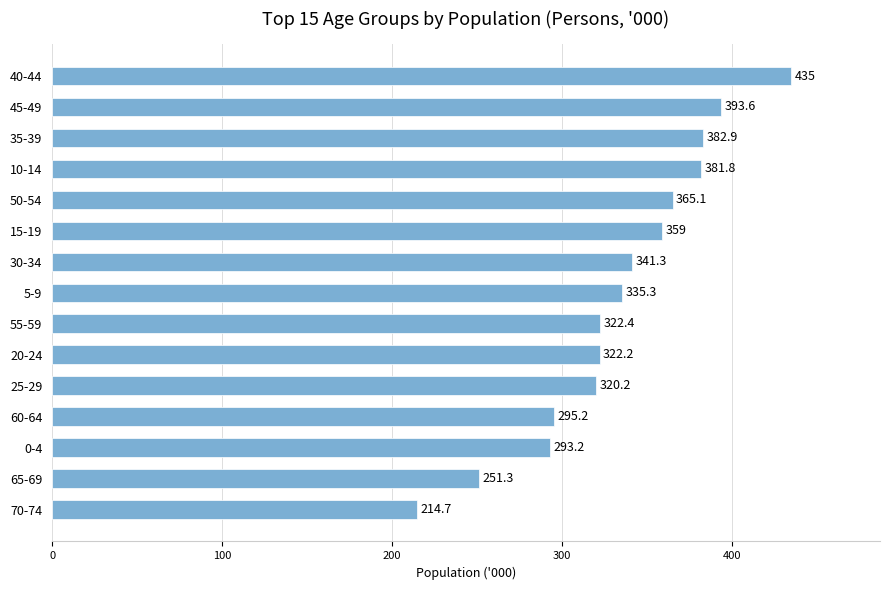

At which label is the value closest to 324?

55-59